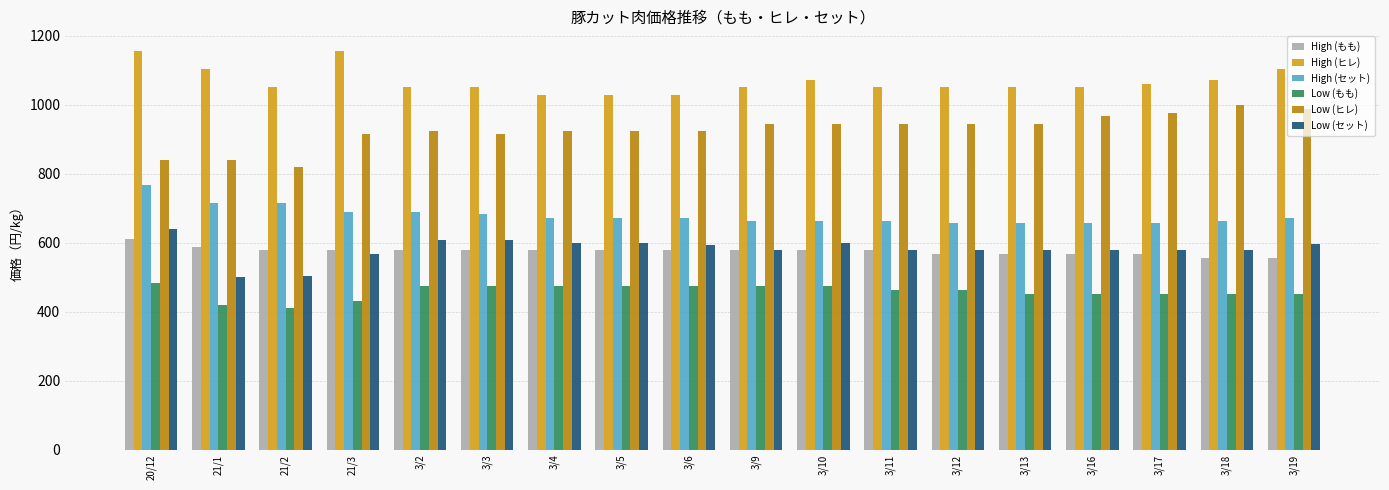

What are all the series names shown in the legend?

High (もも), High (ヒレ), High (セット), Low (もも), Low (ヒレ), Low (セット)